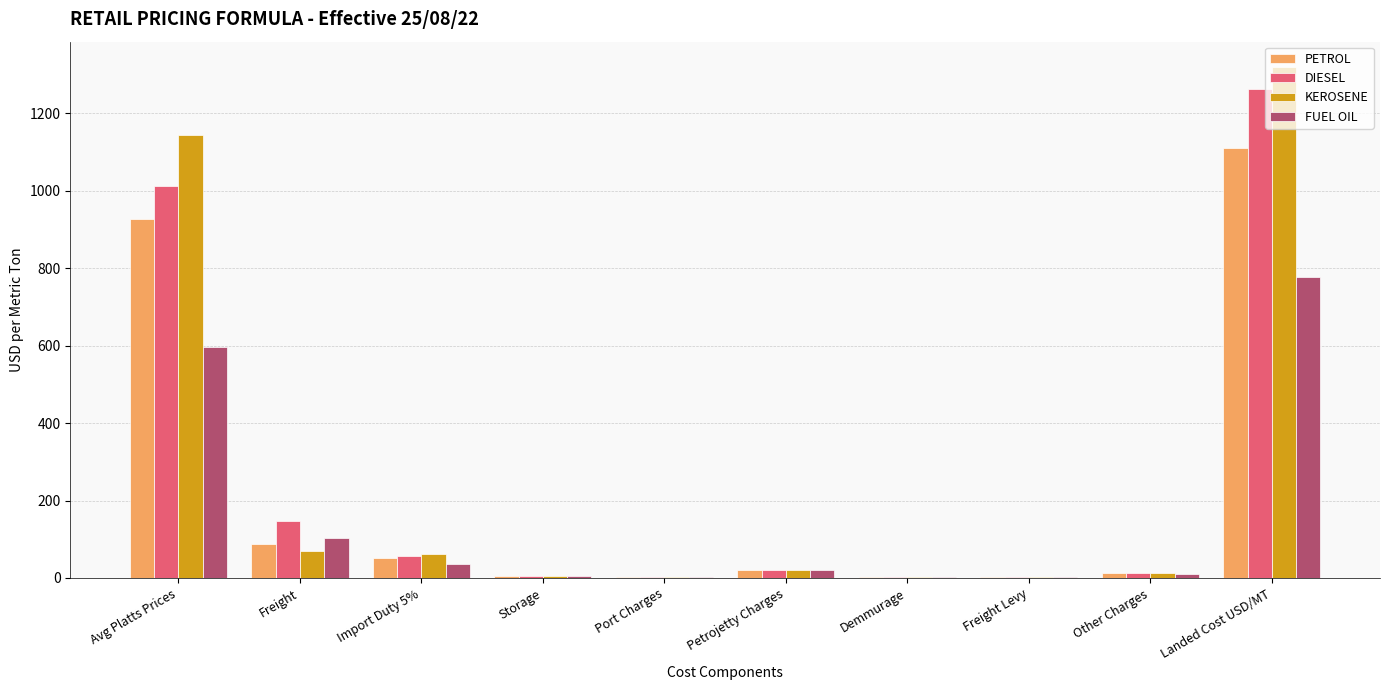

Where is PETROL nearest to the value 556?

Avg Platts Prices